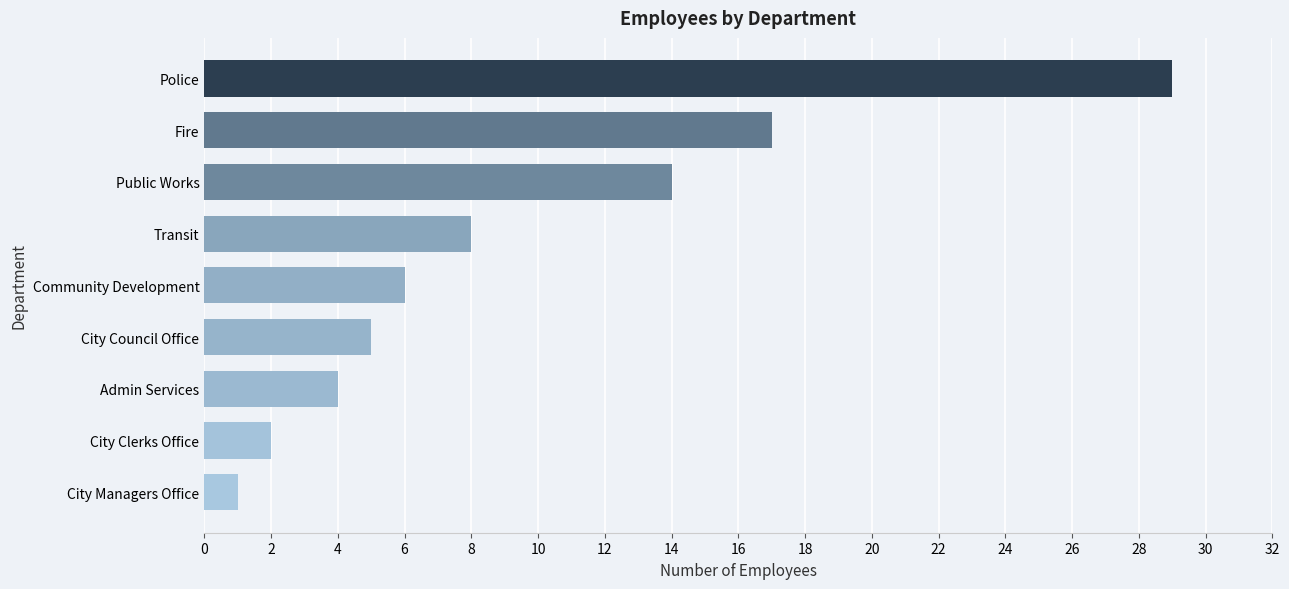

What is the difference between the second highest and minimum values?

16